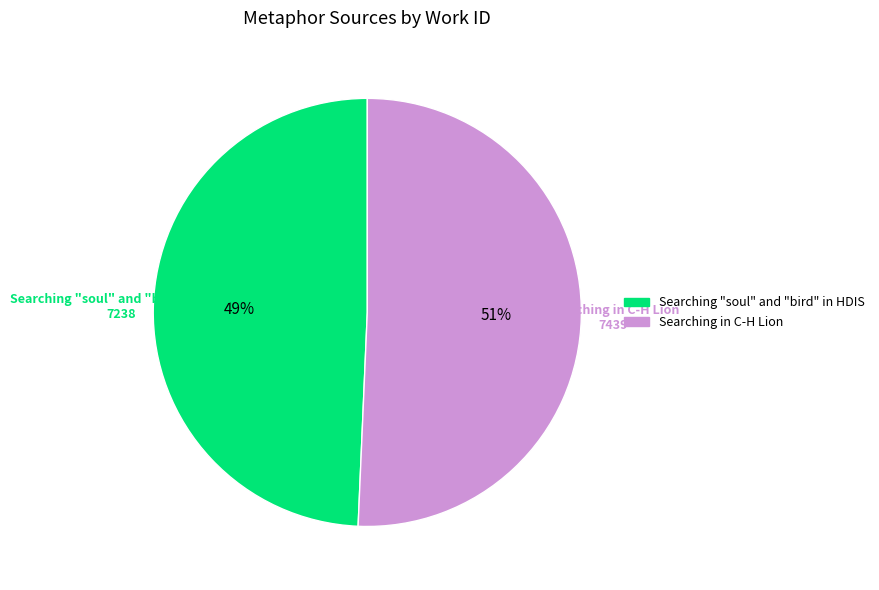

Is the sum of Searching in C-H Lion and Searching "soul" and "bird" in HDIS greater than half?

Yes